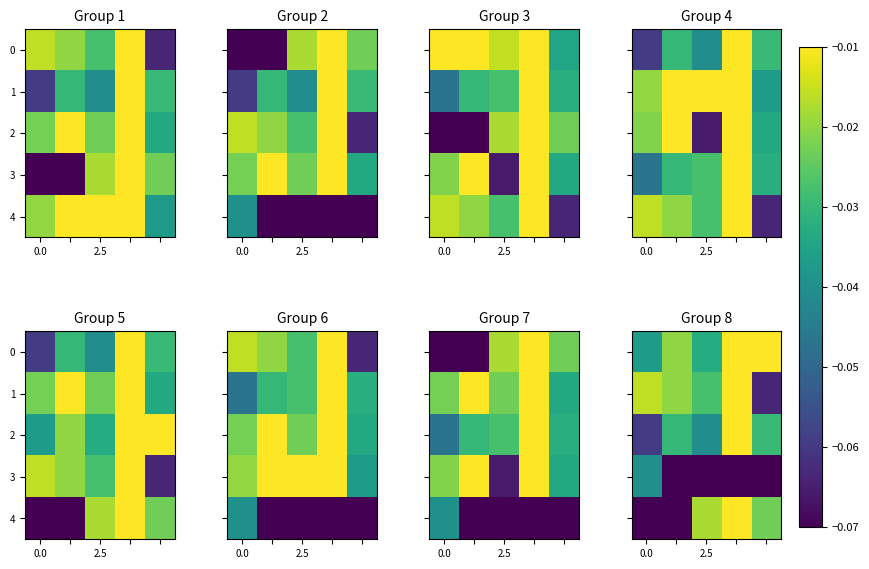

At which category does the chart reach its peak across all series?

3